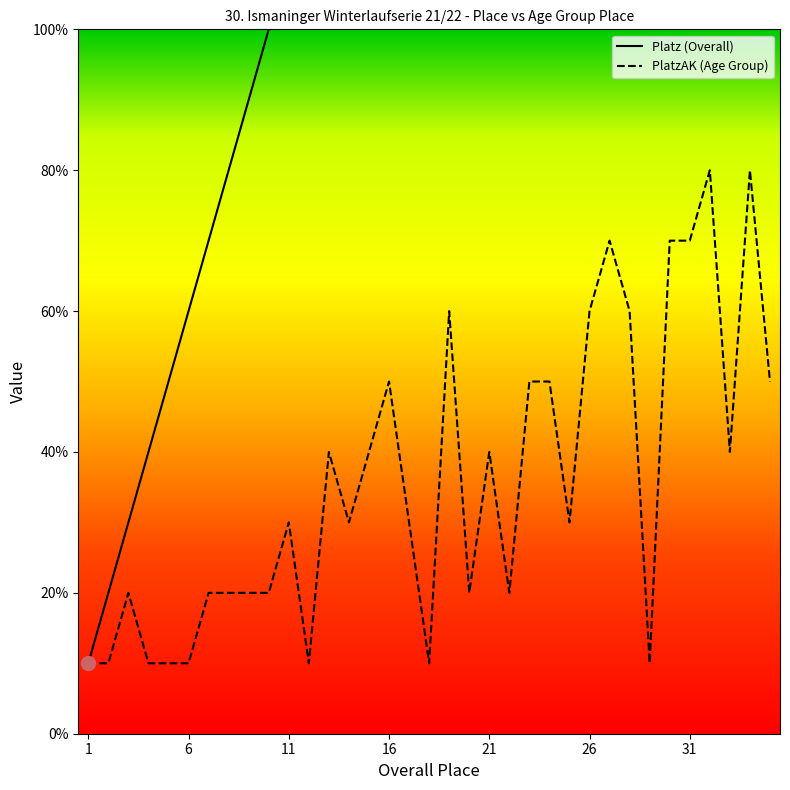

How many series are shown in this chart?

2